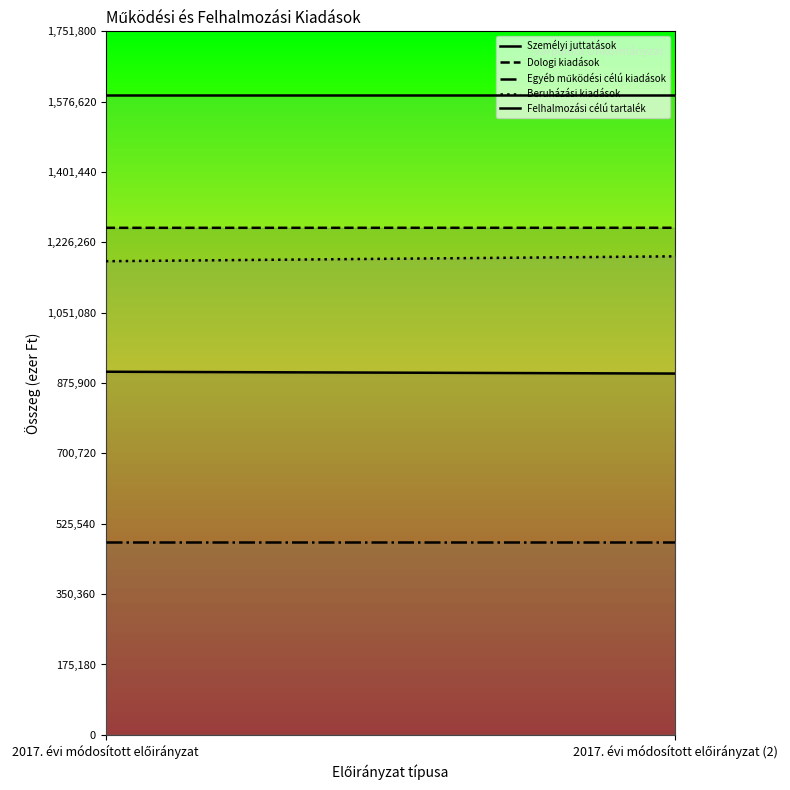

Reading left to right, transcribe all the data shown in this chart.

Személyi juttatások: 904172	899642
Dologi kiadások: 1262539	1262679
Egyéb működési célú kiadások: 479608	479608
Beruházási kiadások: 1179435	1191561
Felhalmozási célú tartalék: 1592546	1592546